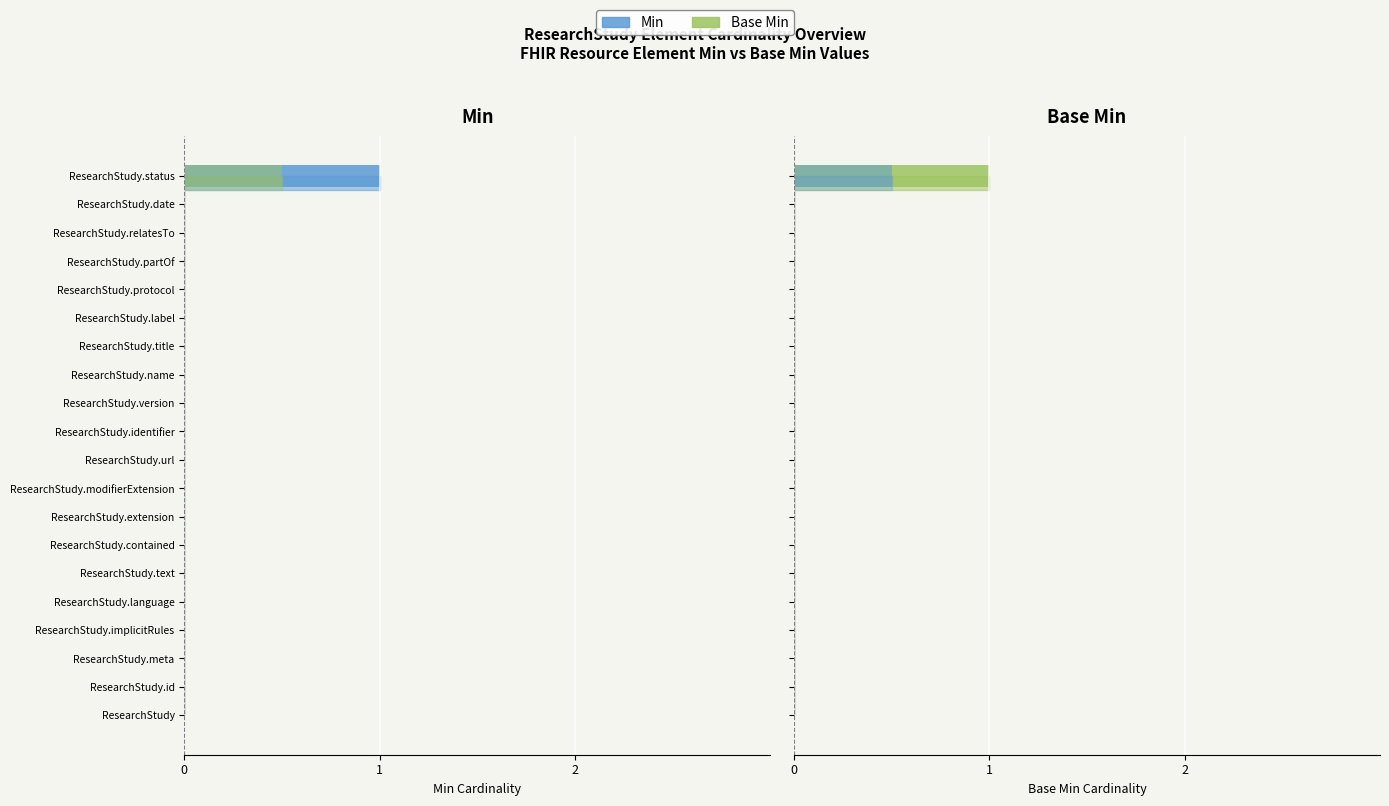

The value of Base Min (left) at ResearchStudy.id is 0.0. True or false?

True